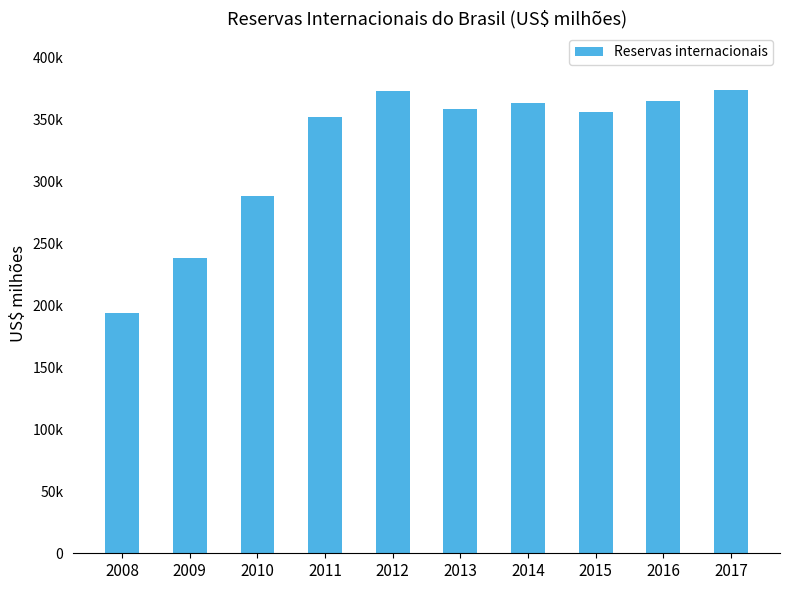

Are the bars horizontal?

No